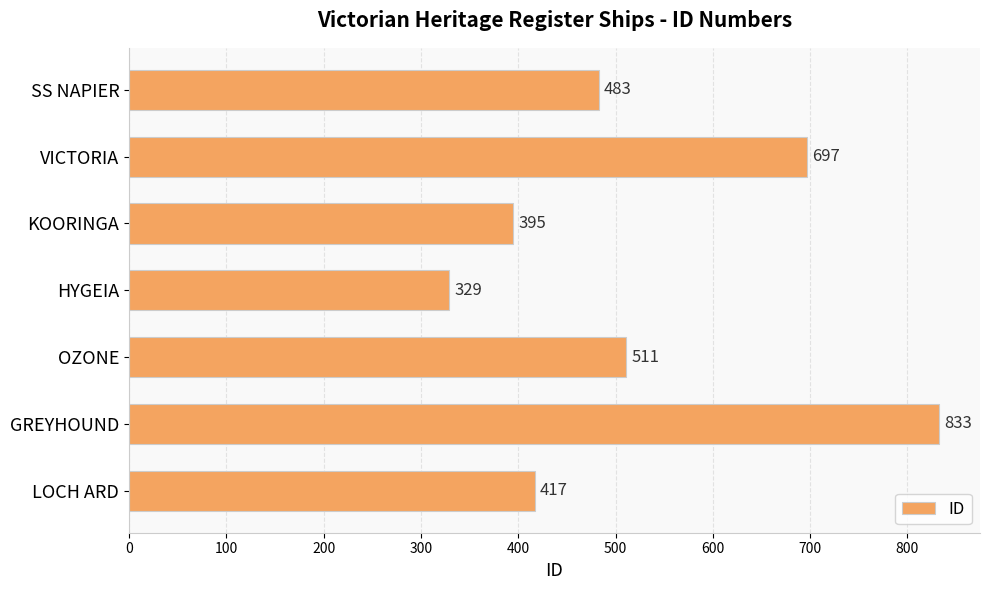

Reading top to bottom, list all the values displayed in this chart.

483	697	395	329	511	833	417